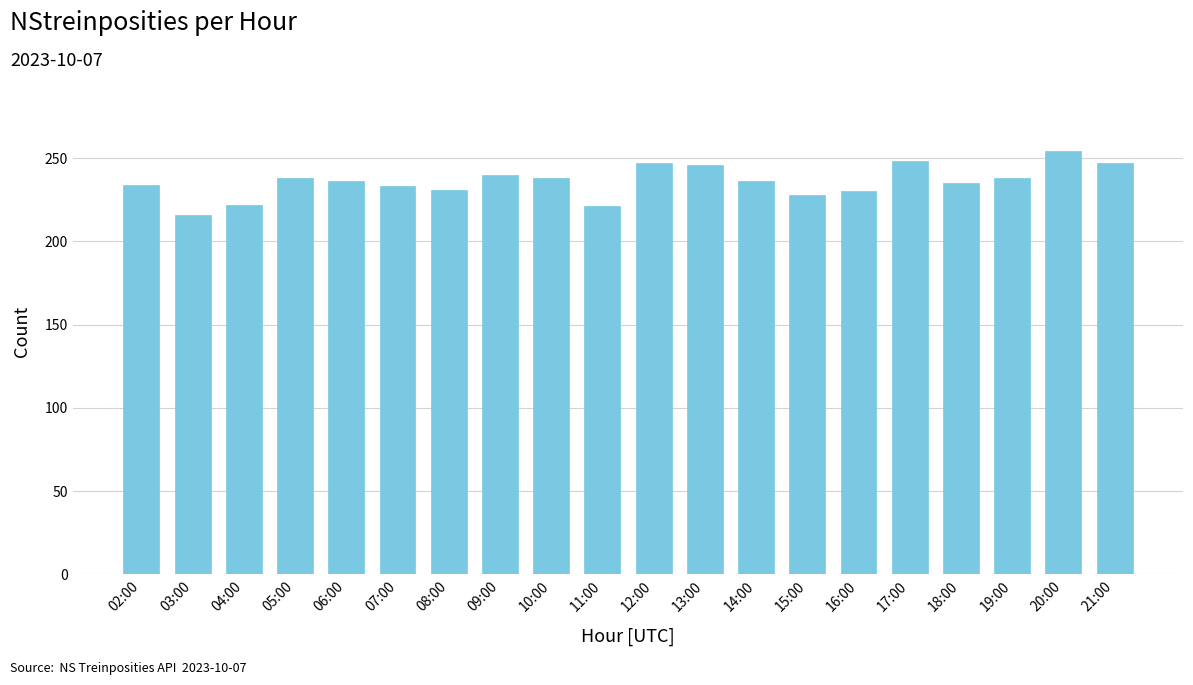

How many distinct data groups are displayed?

1